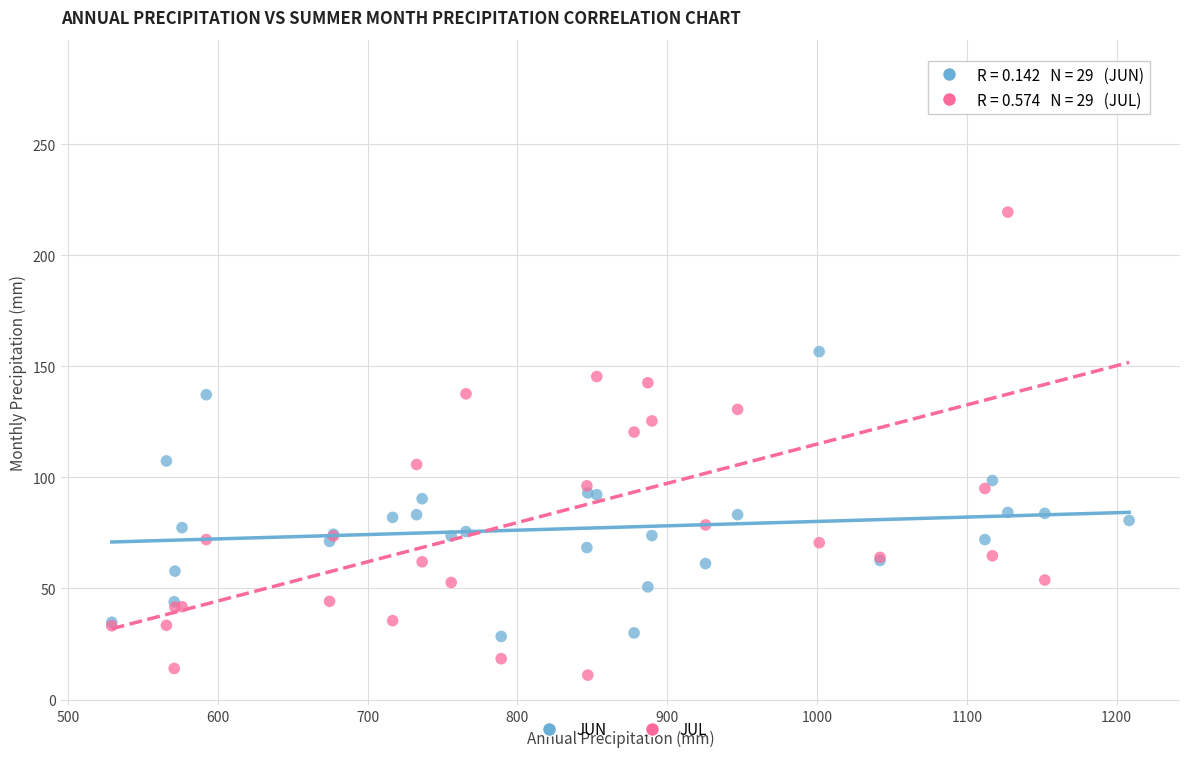

Which series has the widest spread of Y values?

JUL